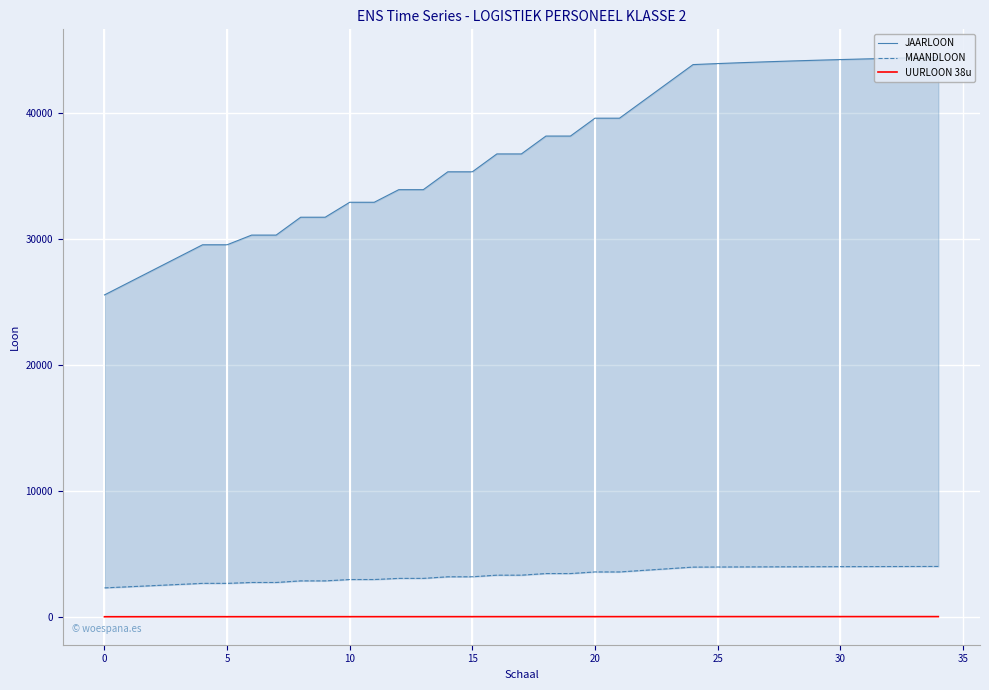

How many data points in UURLOON 38u are less than 20?

16